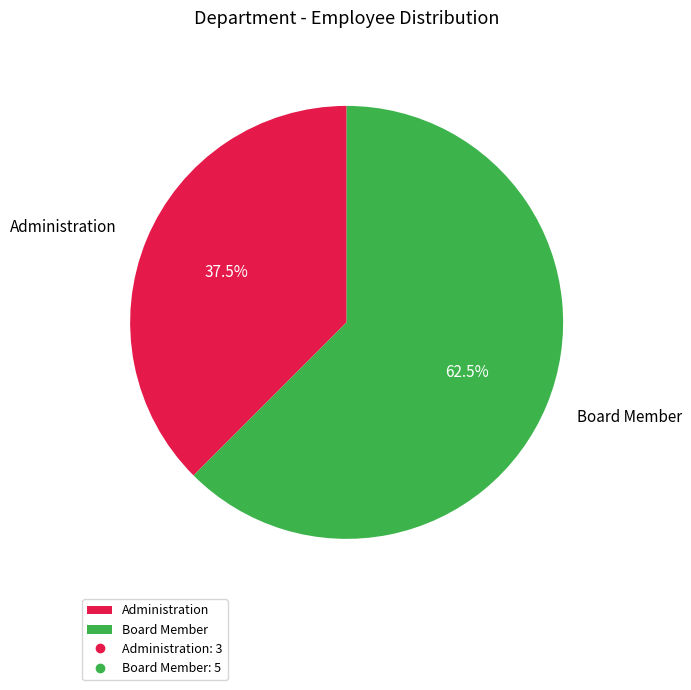

What is the largest slice in the pie chart?

Board Member